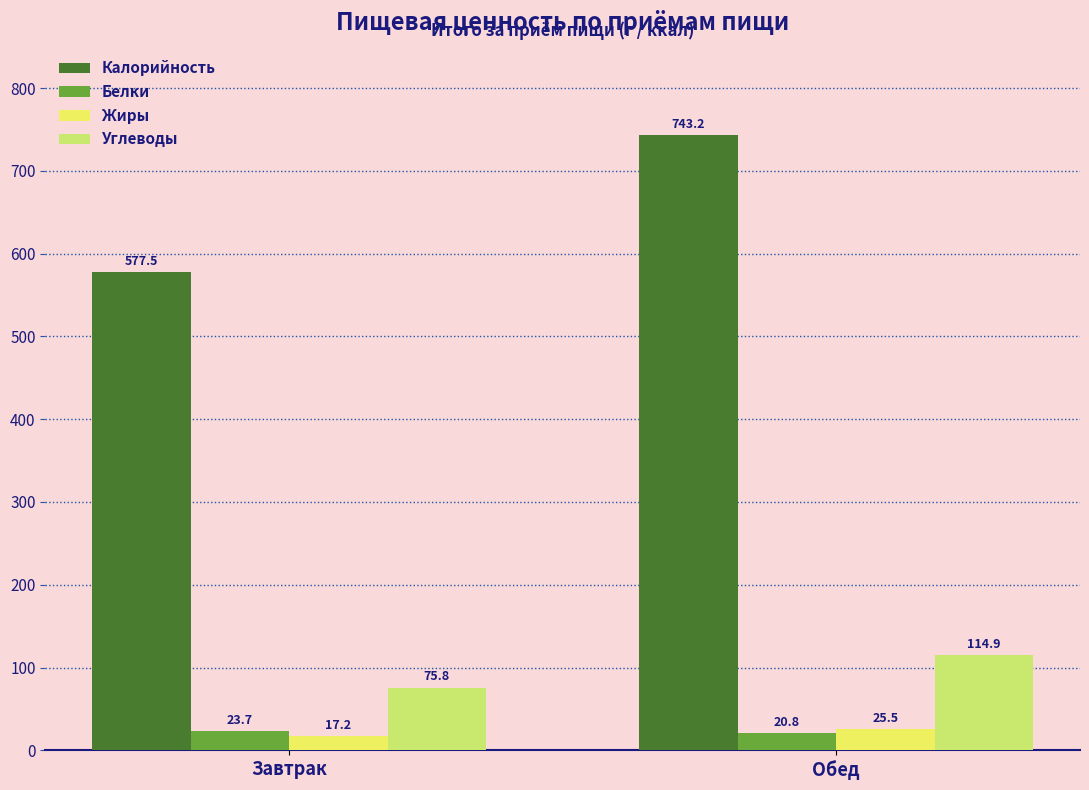

Reading right to left, list all the values displayed in this chart.

Калорийность: Обед=743.2	Завтрак=577.5
Белки: Обед=20.8	Завтрак=23.7
Жиры: Обед=25.5	Завтрак=17.2
Углеводы: Обед=114.9	Завтрак=75.8